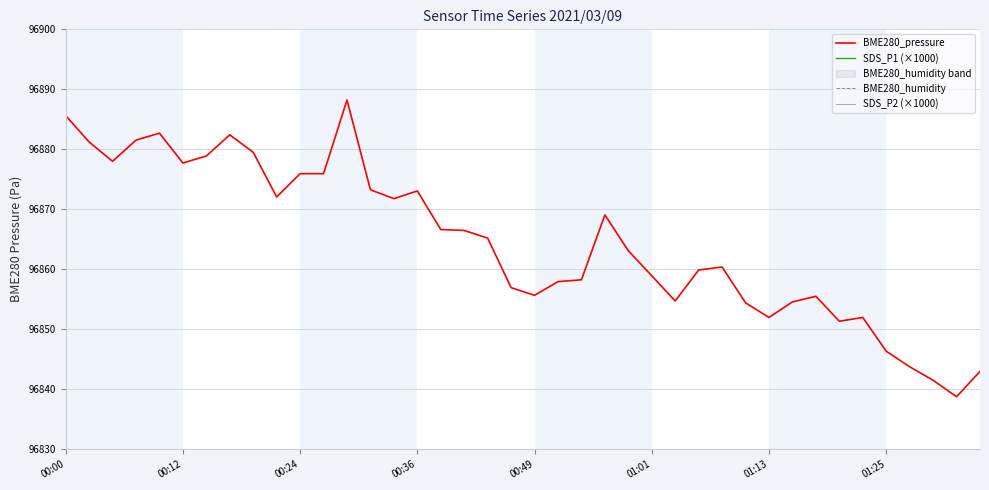

True or false: SDS_P1 (×1000) and BME280_humidity cross at least once.

False